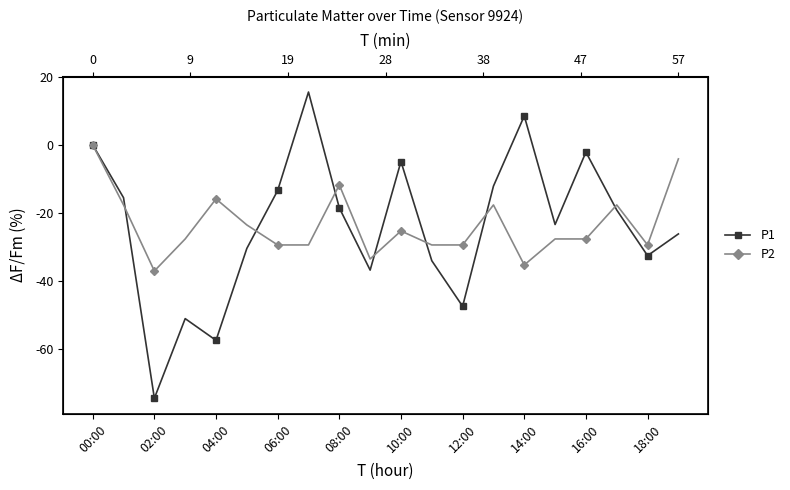

What is the difference between the maximum and second lowest values in the P2 series?

35.3